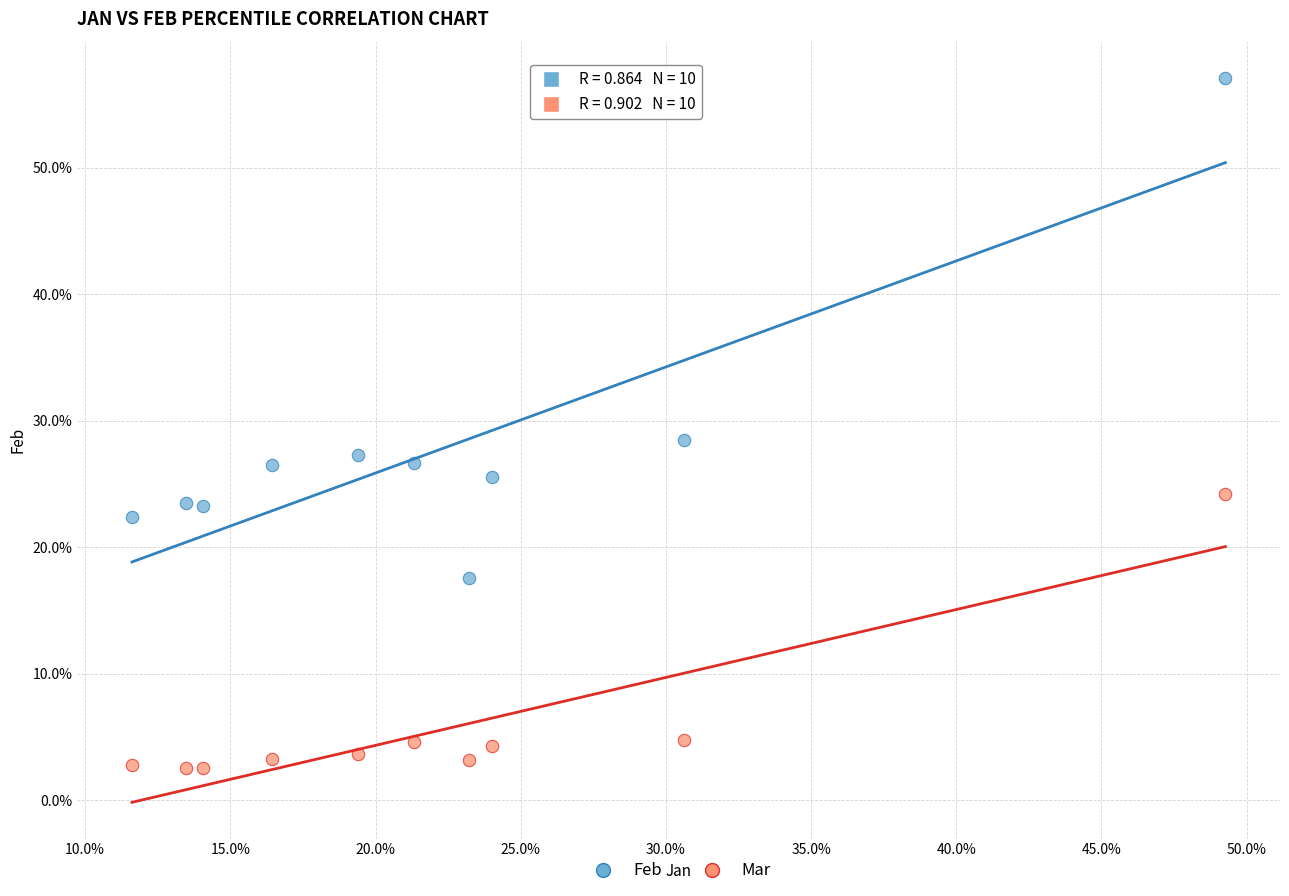

What are all the series names shown in the legend?

Feb, Mar